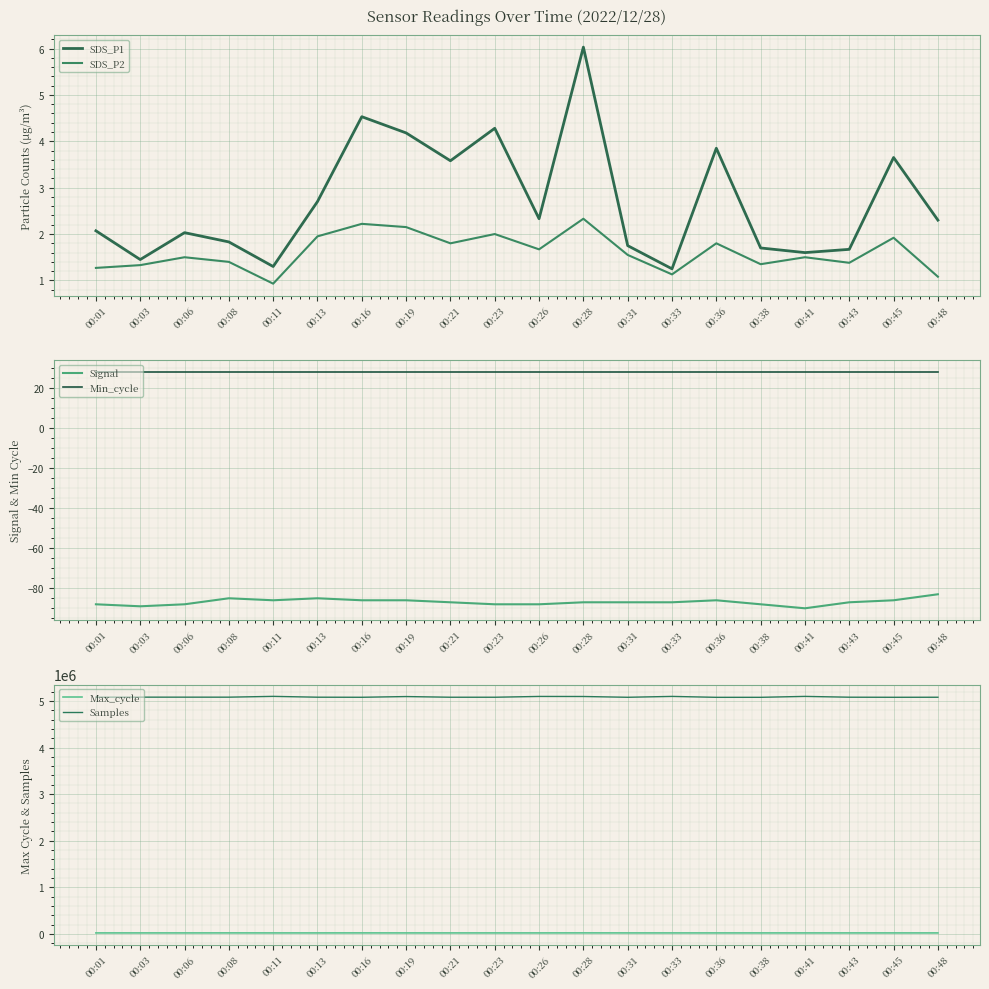

At how many categories does at least one series exceed 1502967?

20